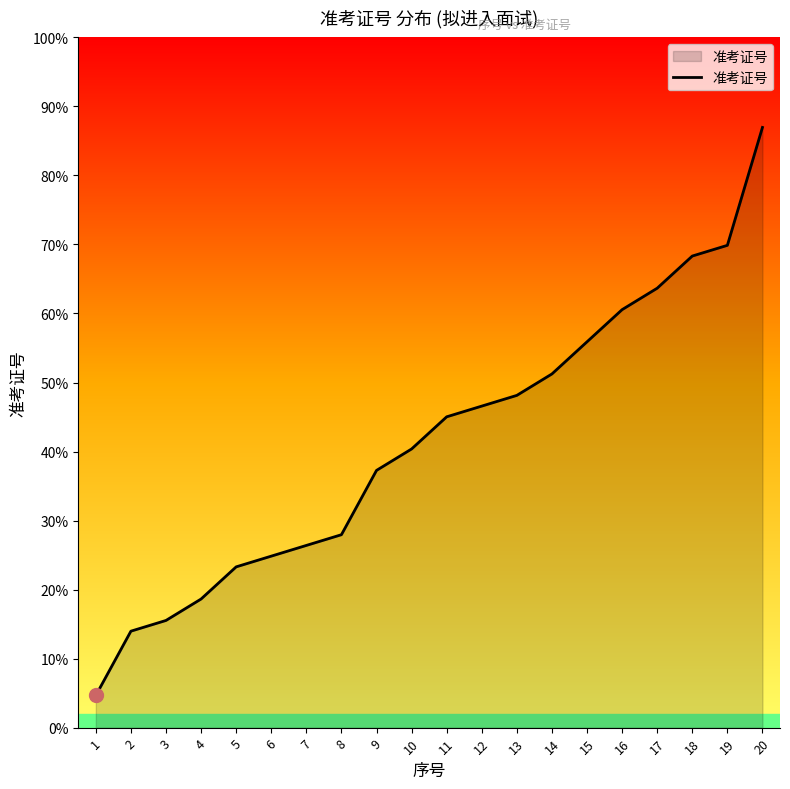

What is the ratio of the value at 1 to the value at 16?

0.1